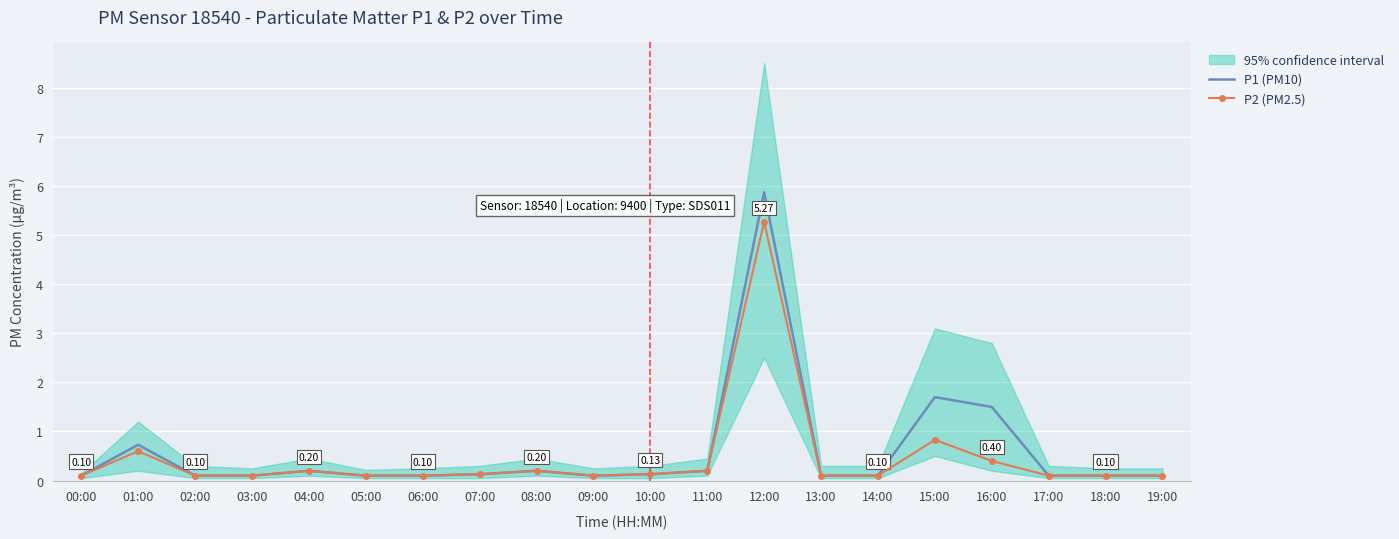

Reading right to left, extract all data points from this chart.

P1 (PM10): 19:00=0.1	18:00=0.1	17:00=0.1	16:00=1.5	15:00=1.7	14:00=0.1	13:00=0.1	12:00=5.9	11:00=0.2	10:00=0.1	09:00=0.1	08:00=0.2	07:00=0.1	06:00=0.1	05:00=0.1	04:00=0.2	03:00=0.1	02:00=0.1	01:00=0.7	00:00=0.1
P2 (PM2.5): 19:00=0.1	18:00=0.1	17:00=0.1	16:00=0.4	15:00=0.8	14:00=0.1	13:00=0.1	12:00=5.3	11:00=0.2	10:00=0.1	09:00=0.1	08:00=0.2	07:00=0.1	06:00=0.1	05:00=0.1	04:00=0.2	03:00=0.1	02:00=0.1	01:00=0.6	00:00=0.1